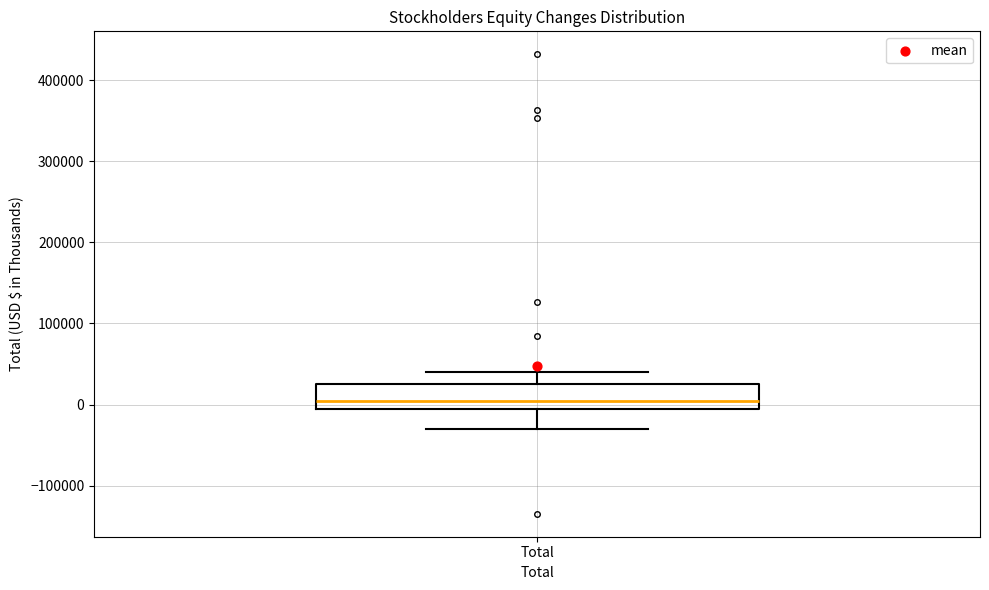

Read this box plot against the y-axis: the position of the median line, the range covered by the box, and the ends of both whiskers. The values are not printed on the chart, so give them approximately, as read against the axis.

median 0 (just above the box's lower edge), box 0 to 30000, whiskers -30000 to 40000